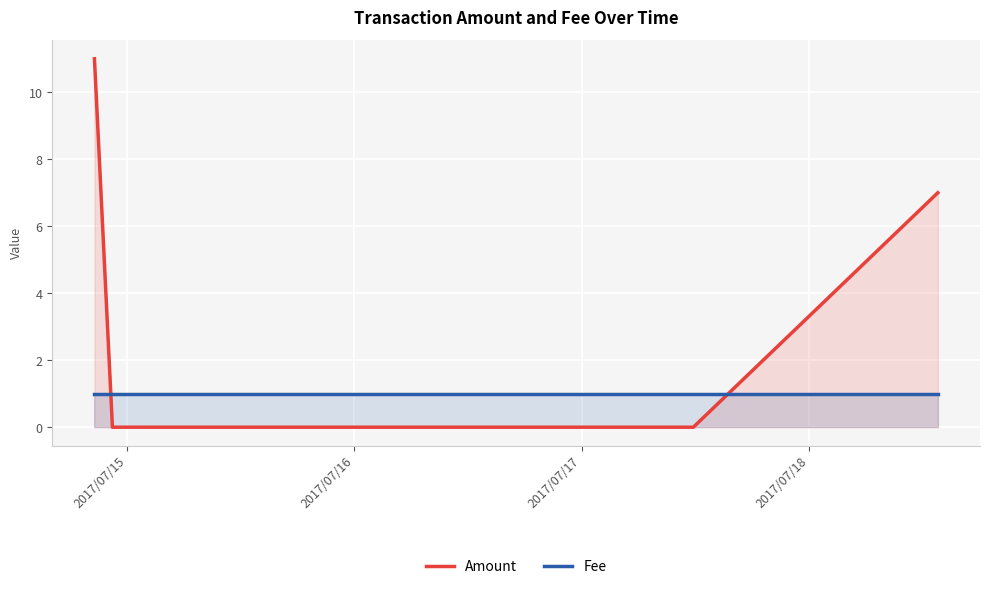

After their last crossing, which series has the higher values: Fee or Amount?

Amount